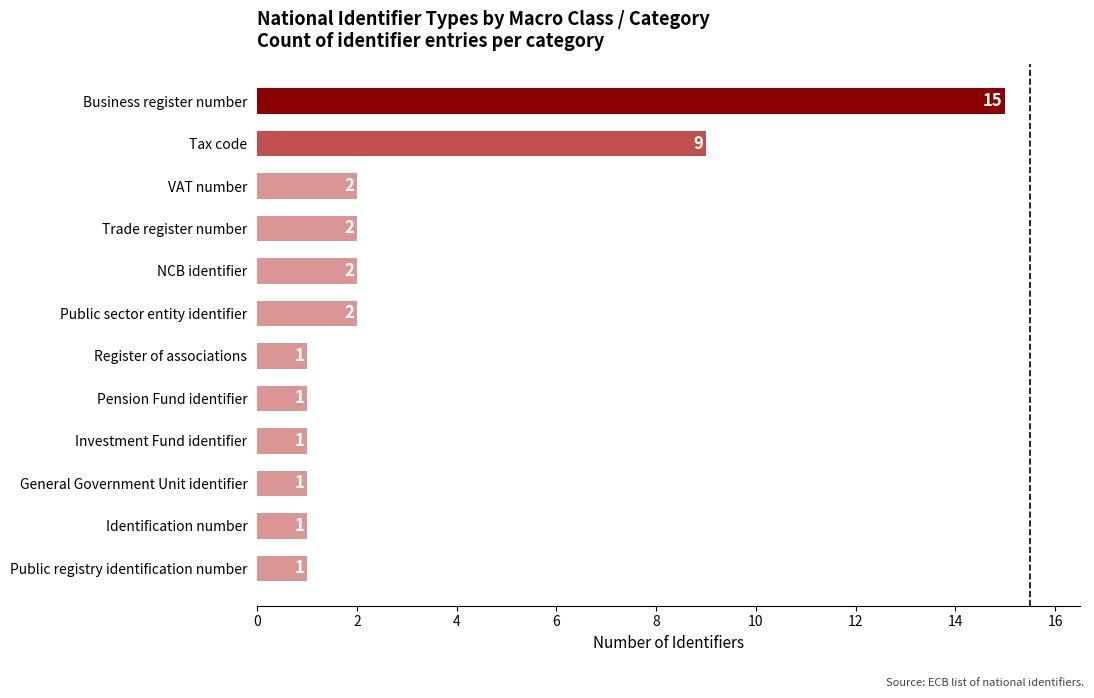

Reading top to bottom, transcribe all the data shown in this chart.

15	9	2	2	2	2	1	1	1	1	1	1